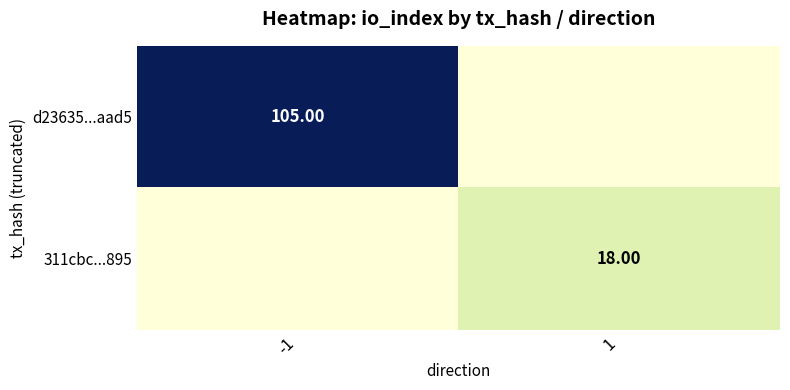

Which label corresponds to the largest value in the chart?

-1